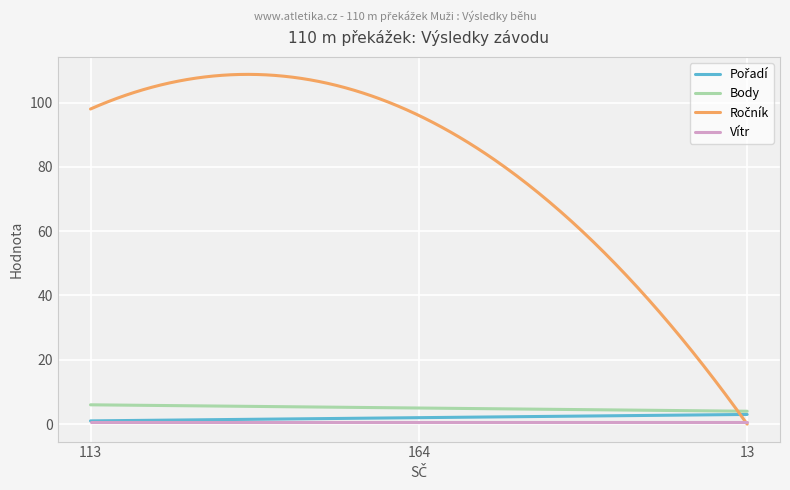

True or false: Body and Vítr cross at least once.

False